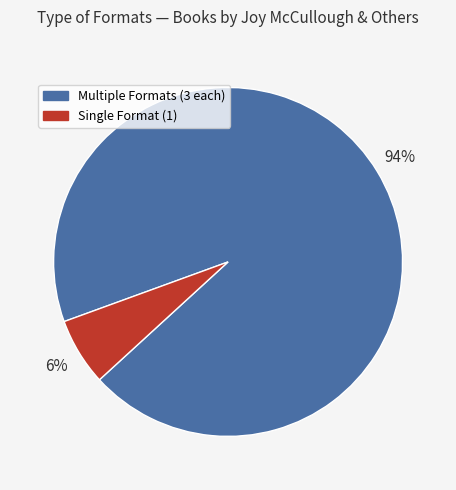

How many slices are in this pie chart?

2